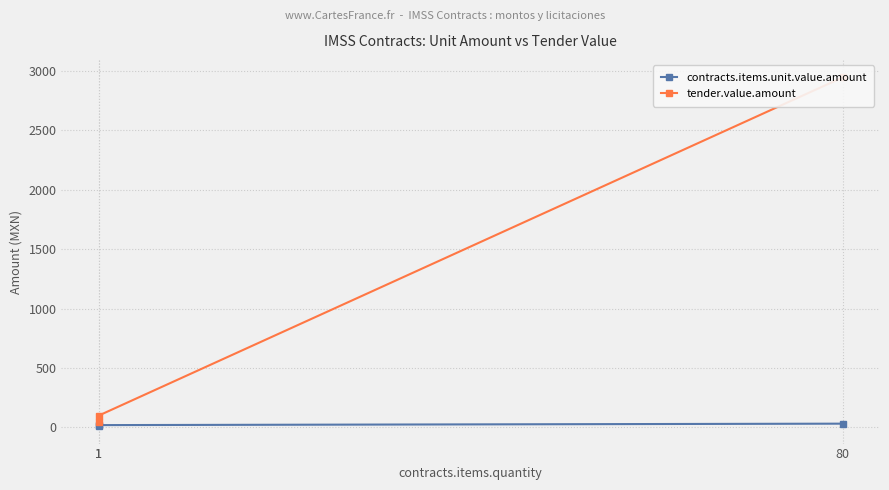

How many lines are shown in the chart?

2